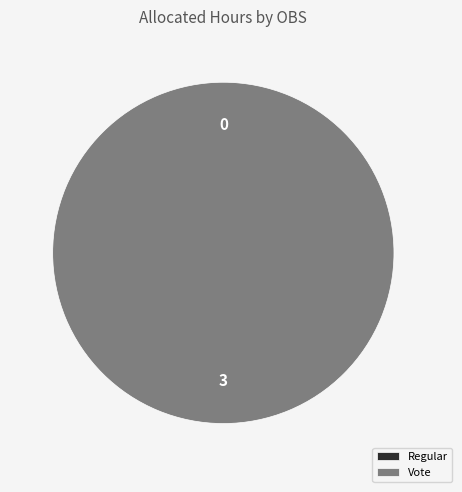

What is the change in value from Regular to Vote?

+3